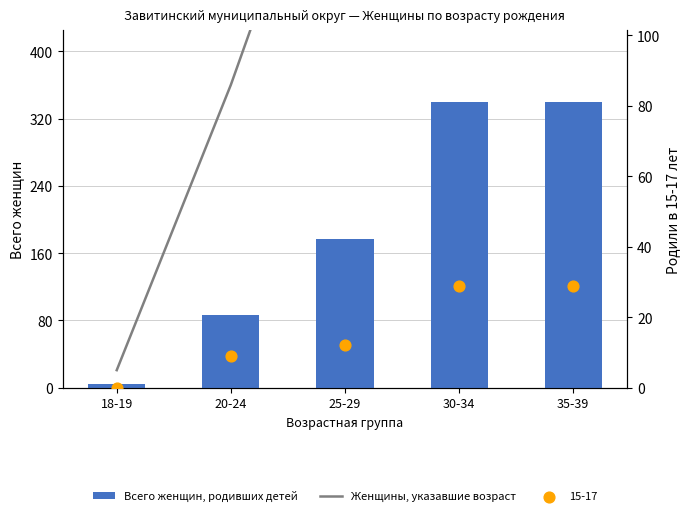

At how many categories does at least one series exceed 56?

4